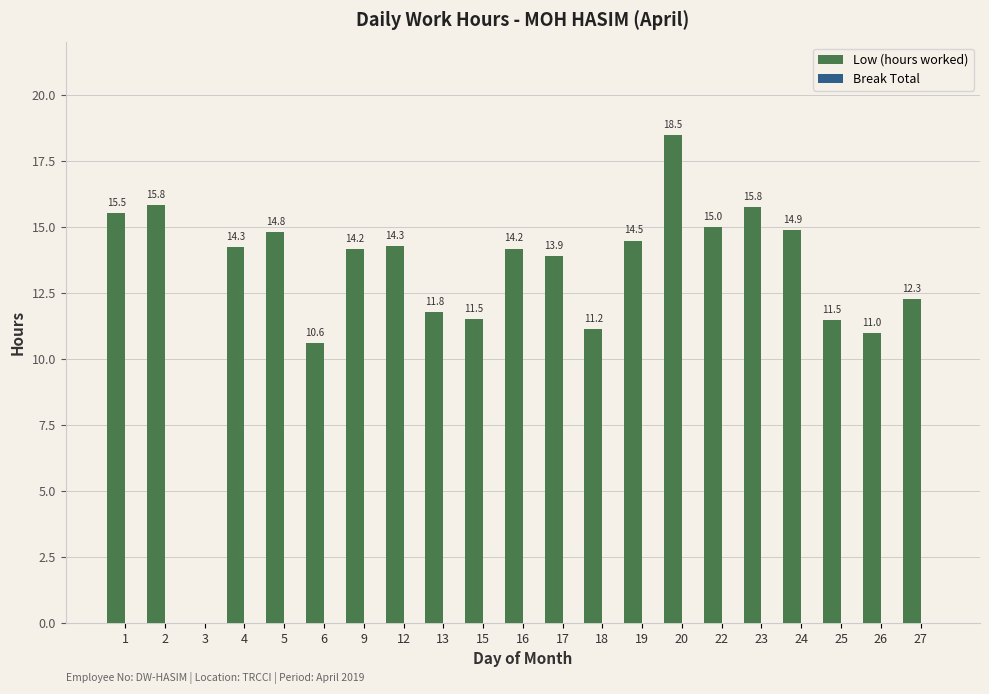

Approximately how many times larger is the value at 5 compared to 13?

1.3